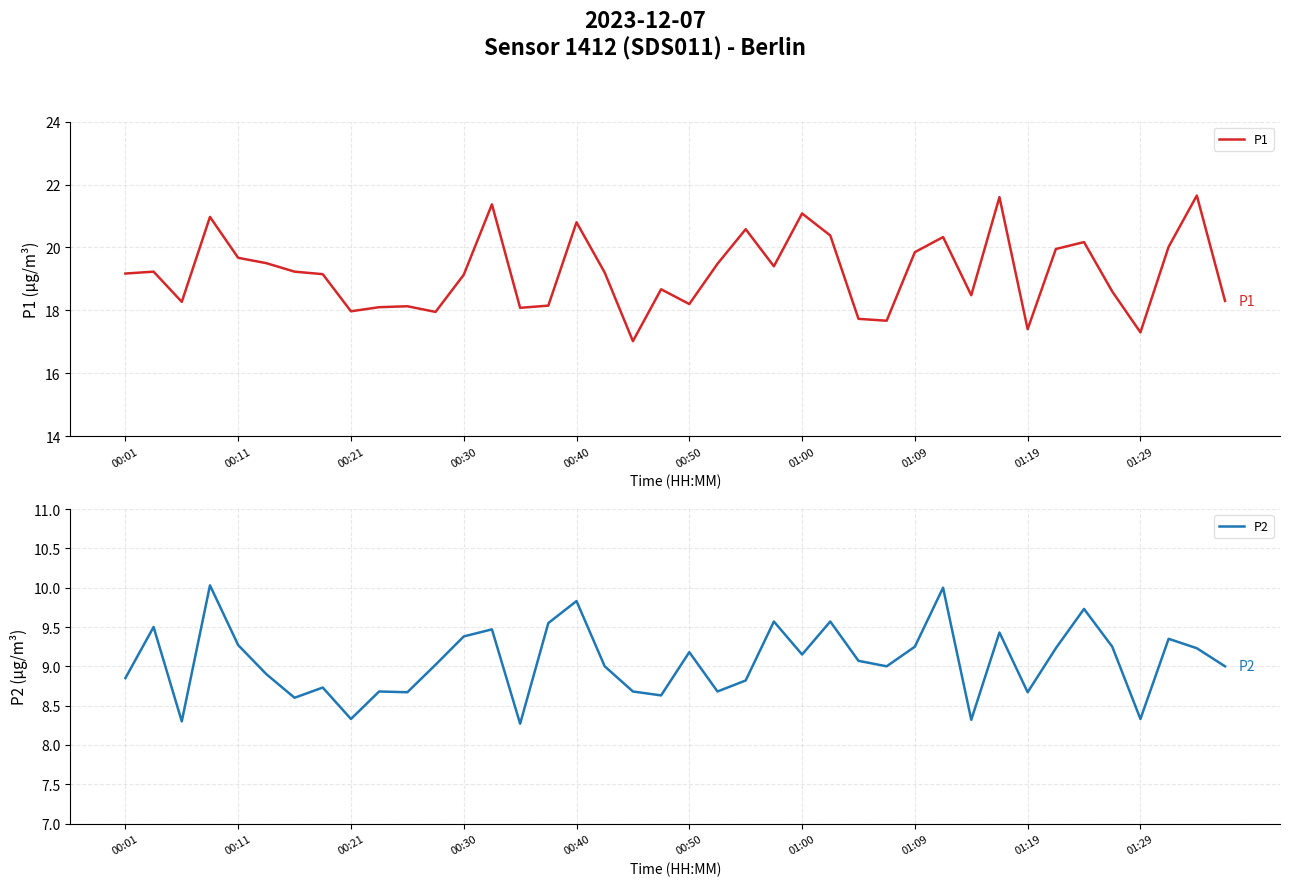

At how many categories does at least one series exceed 20?

11